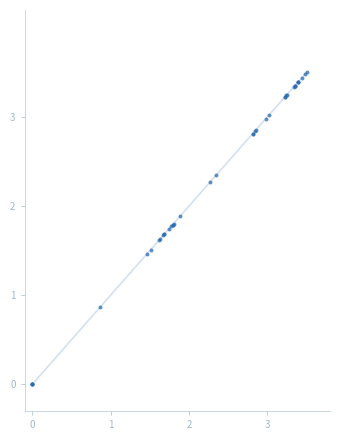

What is the maximum value shown in the chart?

3.5